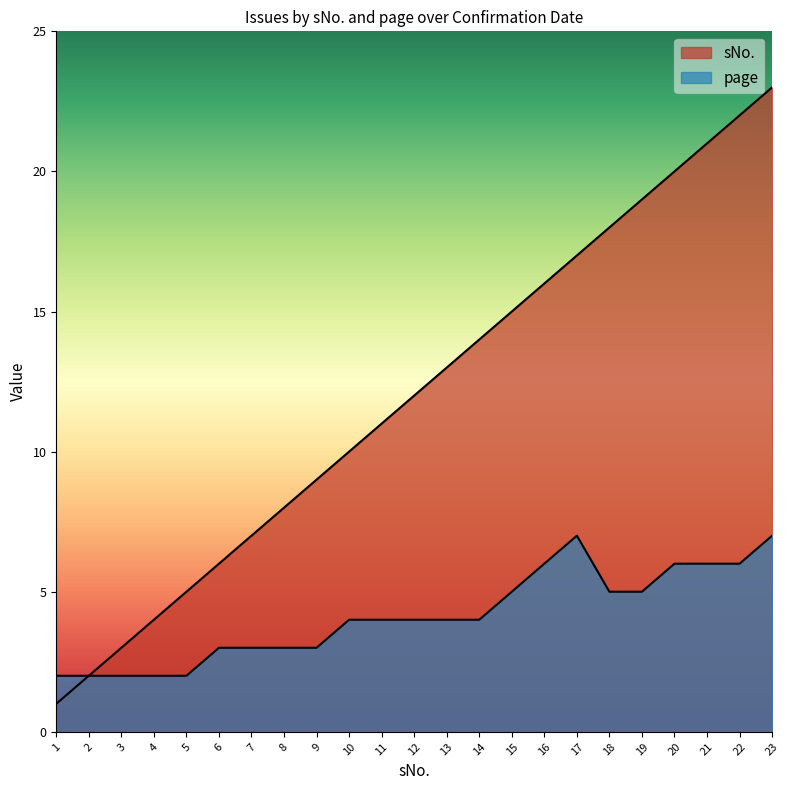

How many lines are shown in the chart?

2